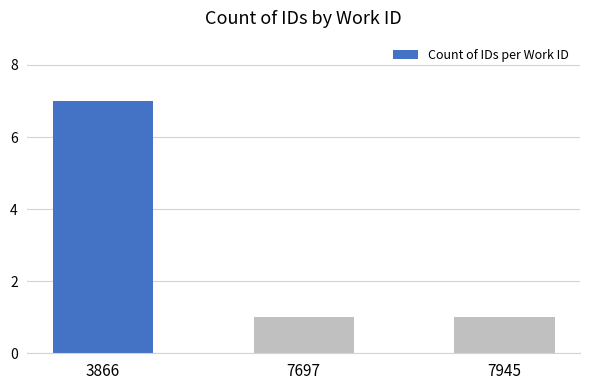

Reading left to right, what are all the values shown in this chart?

3866=7	7697=1	7945=1